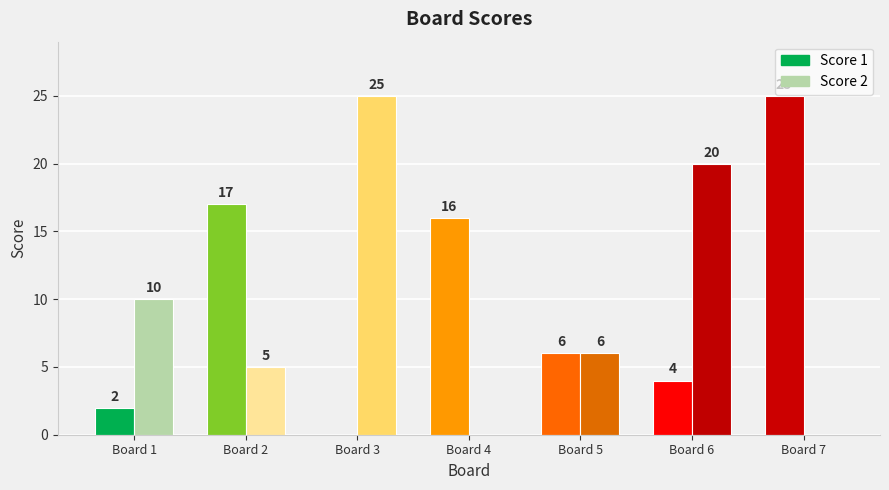

How many bars are there in total?

14